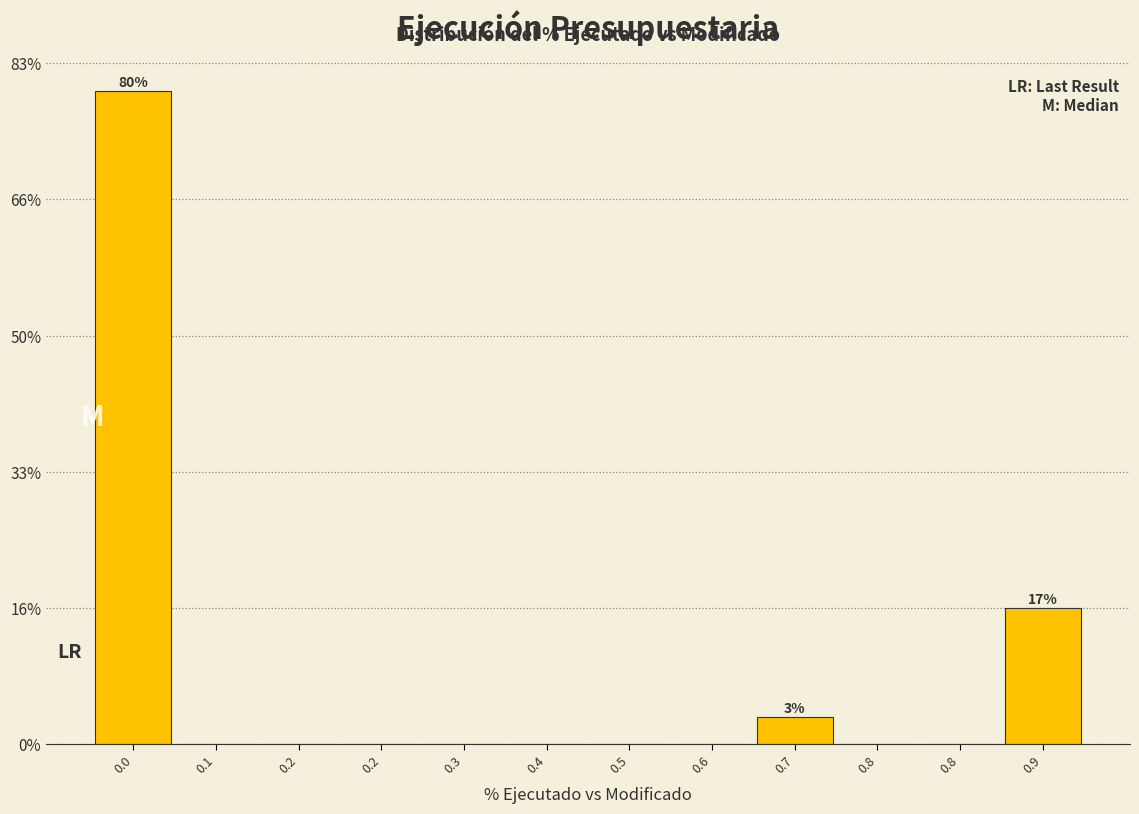

Are the bars horizontal?

No